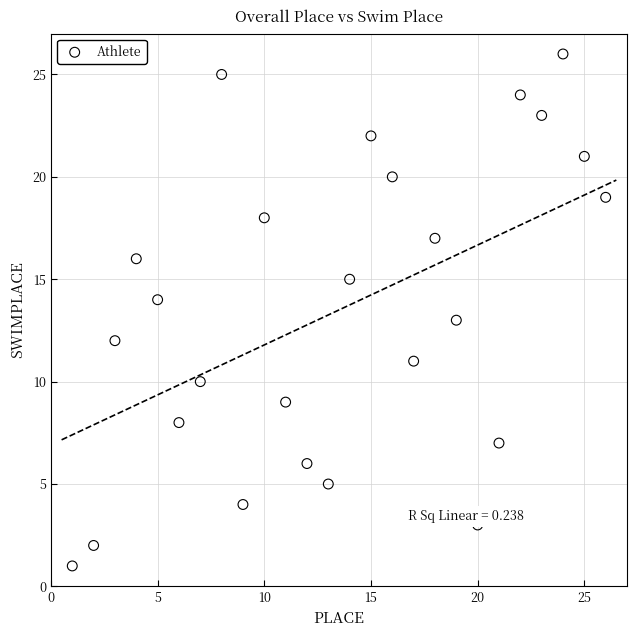

What is the range of Y values (max minus min)?

25